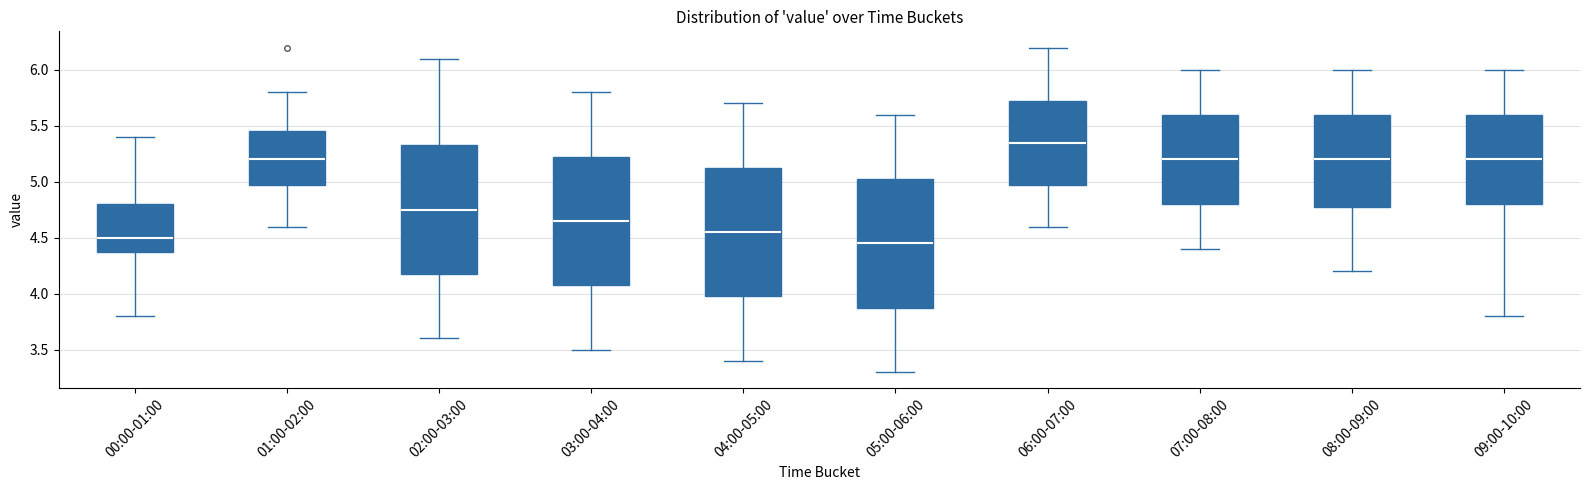

Reading left to right, read every box against the y-axis: the position of its median line, the range the box covers, and the ends of its whiskers. The values are not printed on the chart, so give them approximately, as read against the axis.

00:00-01:00: median 4.50, box 4.40 to 4.80, whiskers 3.80 to 5.40
01:00-02:00: median 5.20, box 5.00 to 5.45, whiskers 4.60 to 5.80
02:00-03:00: median 4.75, box 4.20 to 5.35, whiskers 3.60 to 6.10
03:00-04:00: median 4.65, box 4.10 to 5.25, whiskers 3.50 to 5.80
04:00-05:00: median 4.55, box 4.00 to 5.15, whiskers 3.40 to 5.70
05:00-06:00: median 4.45, box 3.90 to 5.05, whiskers 3.30 to 5.60
06:00-07:00: median 5.35, box 5.00 to 5.75, whiskers 4.60 to 6.20
07:00-08:00: median 5.20, box 4.80 to 5.60, whiskers 4.40 to 6.00
08:00-09:00: median 5.20, box 4.80 to 5.60, whiskers 4.20 to 6.00
09:00-10:00: median 5.20, box 4.80 to 5.60, whiskers 3.80 to 6.00